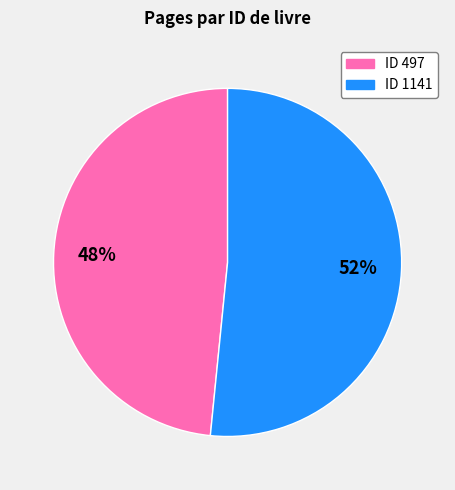

Does any single category account for the majority?

Yes